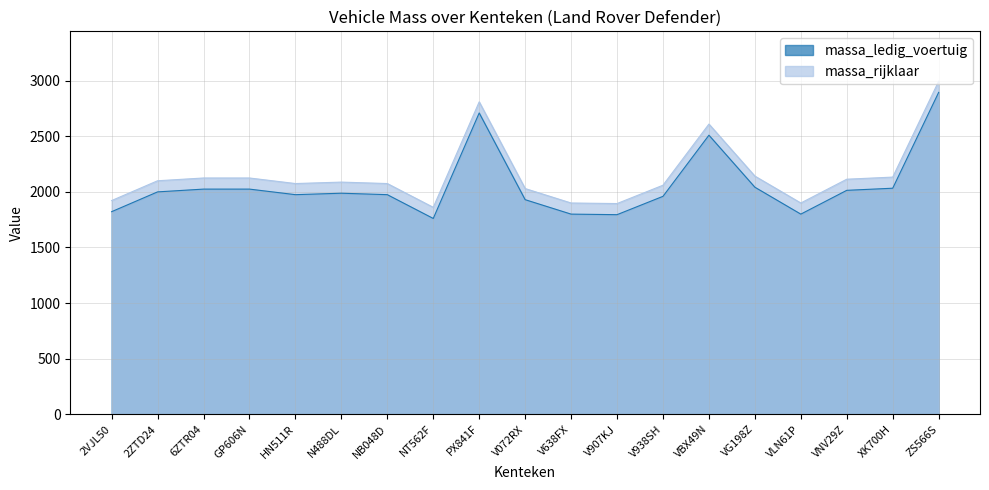

Reading right to left, list all the values displayed in this chart.

massa_ledig_voertuig: 2895	2033	2014	1800	2042	2510	1960	1795	1800	1930	2710	1761	1975	1988	1975	2025	2025	2000	1822
massa_rijklaar: 2995	2133	2114	1900	2142	2610	2060	1895	1900	2030	2810	1861	2075	2088	2075	2125	2125	2100	1922